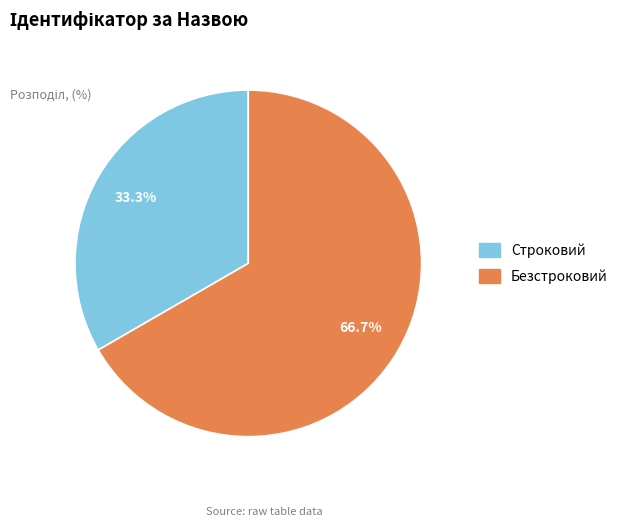

Which slice is the largest?

Безстроковий